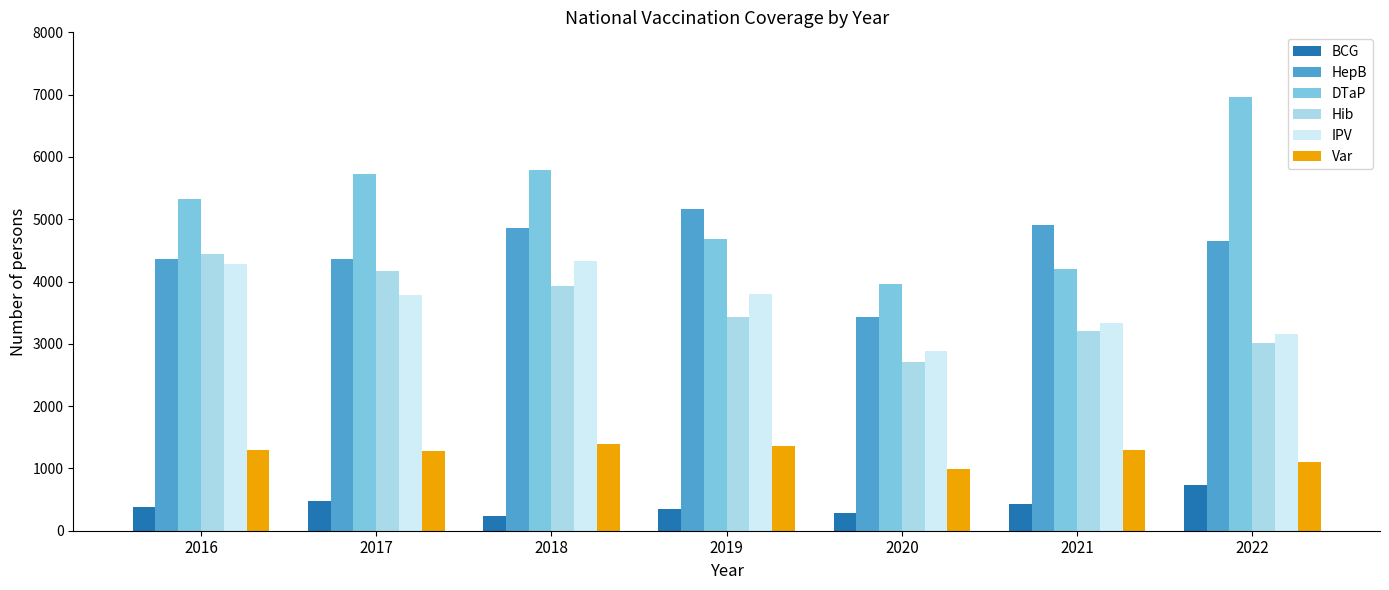

What is the value of the DTaP bar at the 5th from the left?

3954